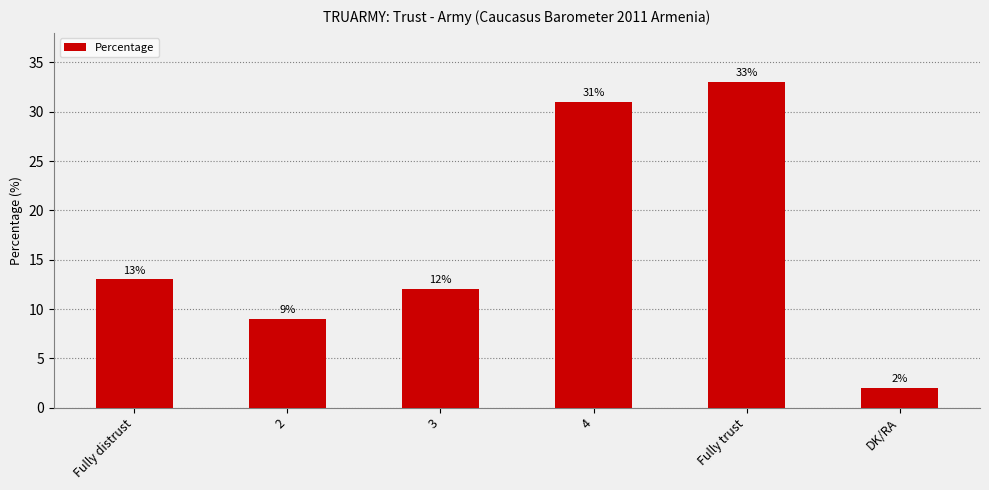

What is the label of the 1st bar from the right?

DK/RA